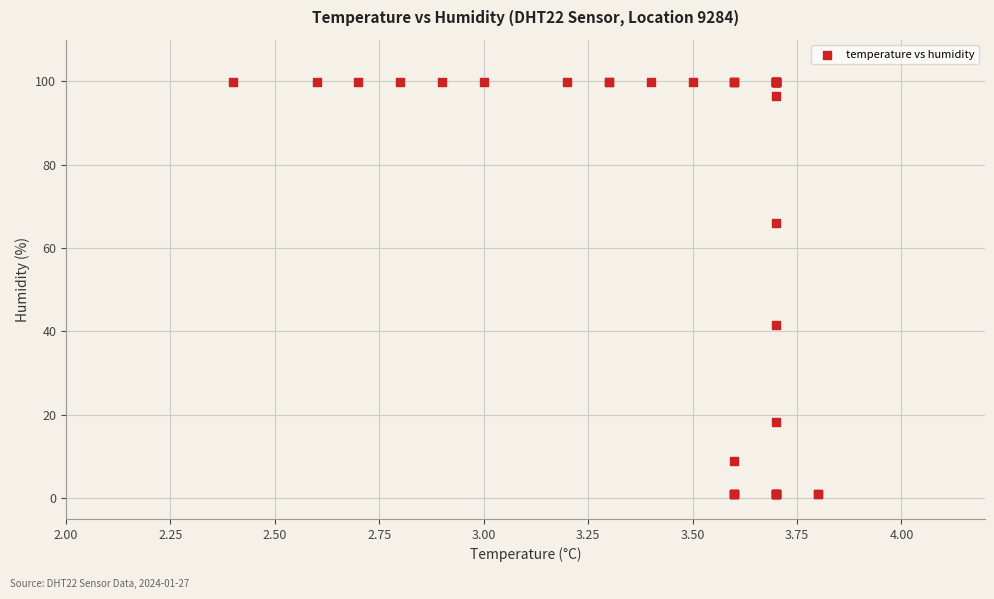

What Y value in the scatter plot is closest to 50?

41.6